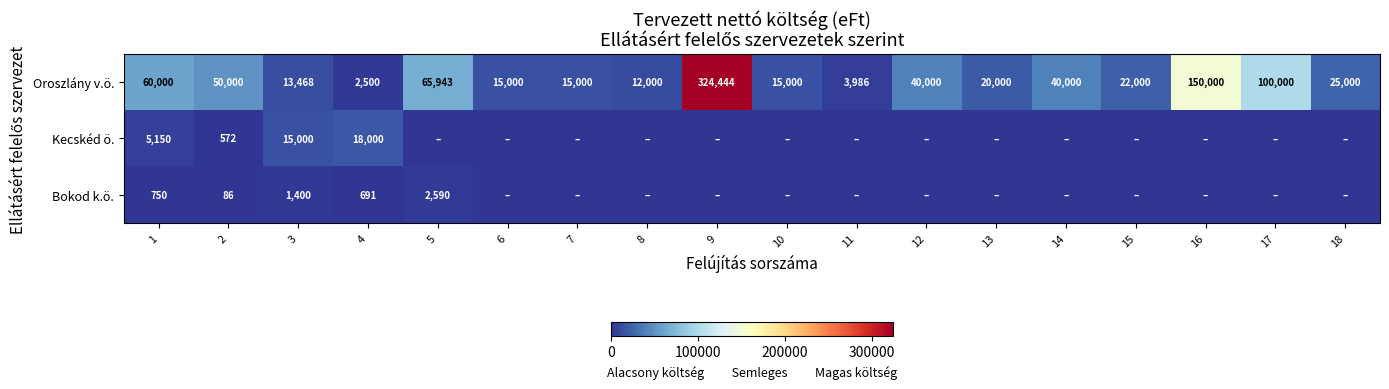

Read the Oroszlány v.ö. value at 16, to the nearest 10.

150000